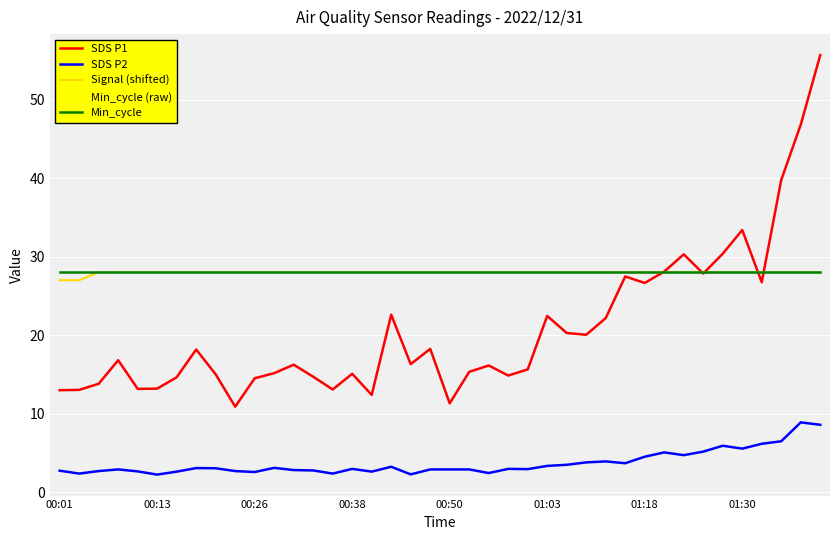

What is the minimum value shown in the chart?

2.2